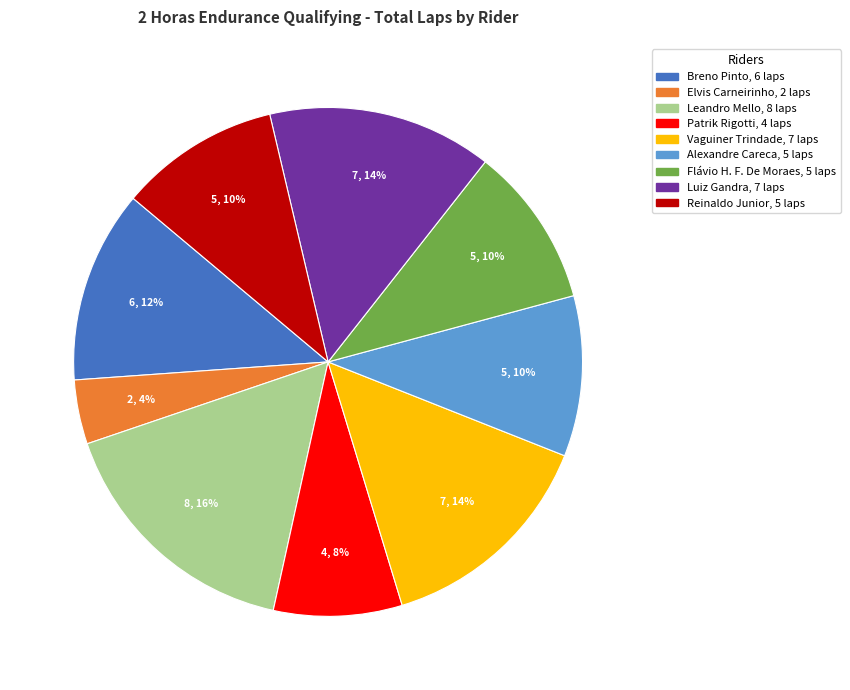

To the nearest percent, what is the difference between the largest and smallest slice percentages?

12%